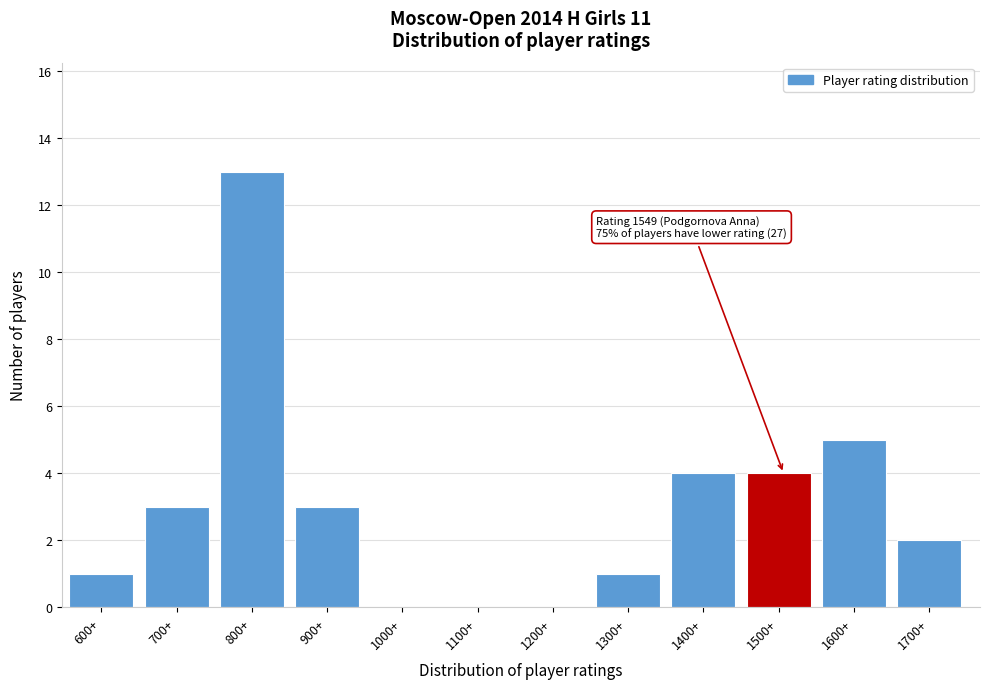

Reading left to right, extract all data points from this chart.

600+=1	700+=3	800+=13	900+=3	1000+=0	1100+=0	1200+=0	1300+=1	1400+=4	1500+=4	1600+=5	1700+=2